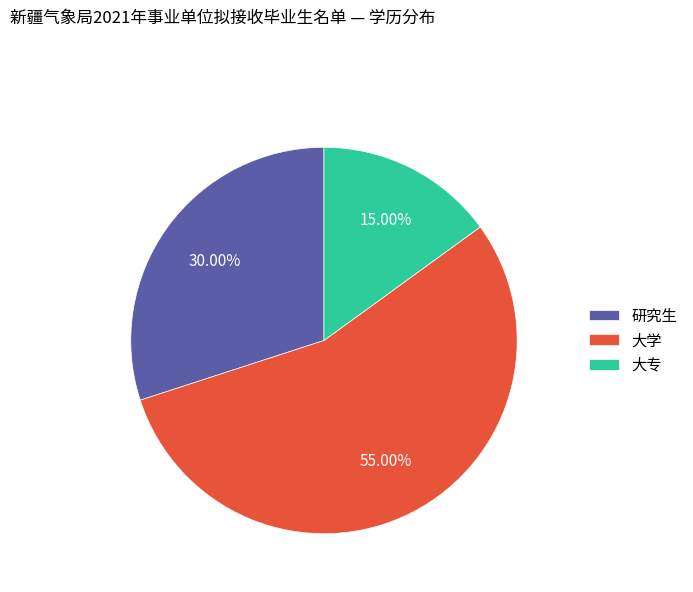

Do 研究生 and 大专 together represent more than half of the pie?

No